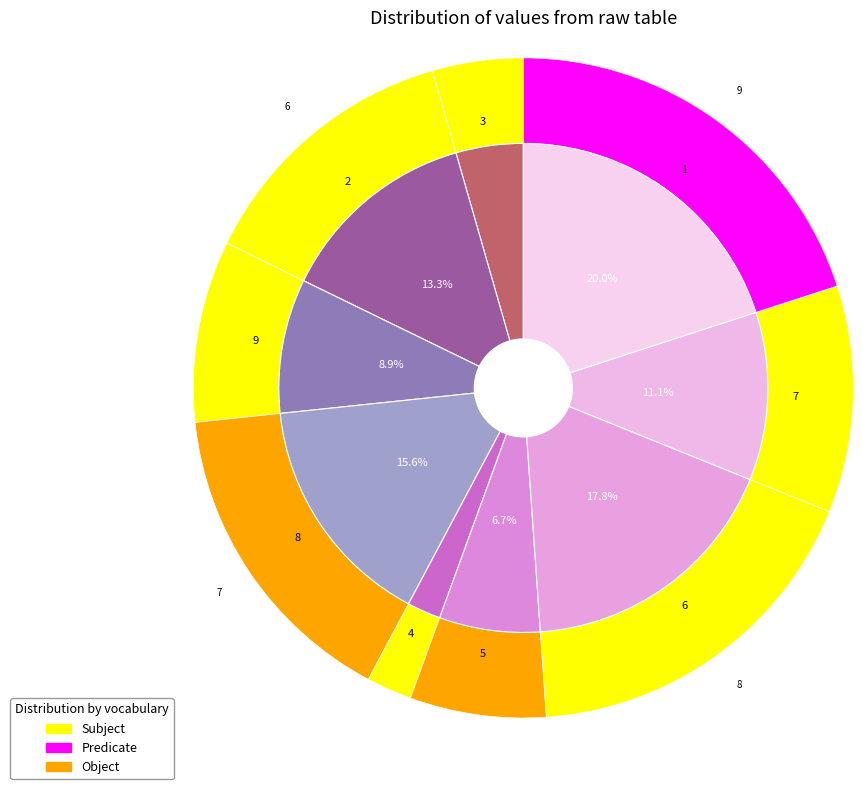

Is it true that 4 is 1% of the pie?

False